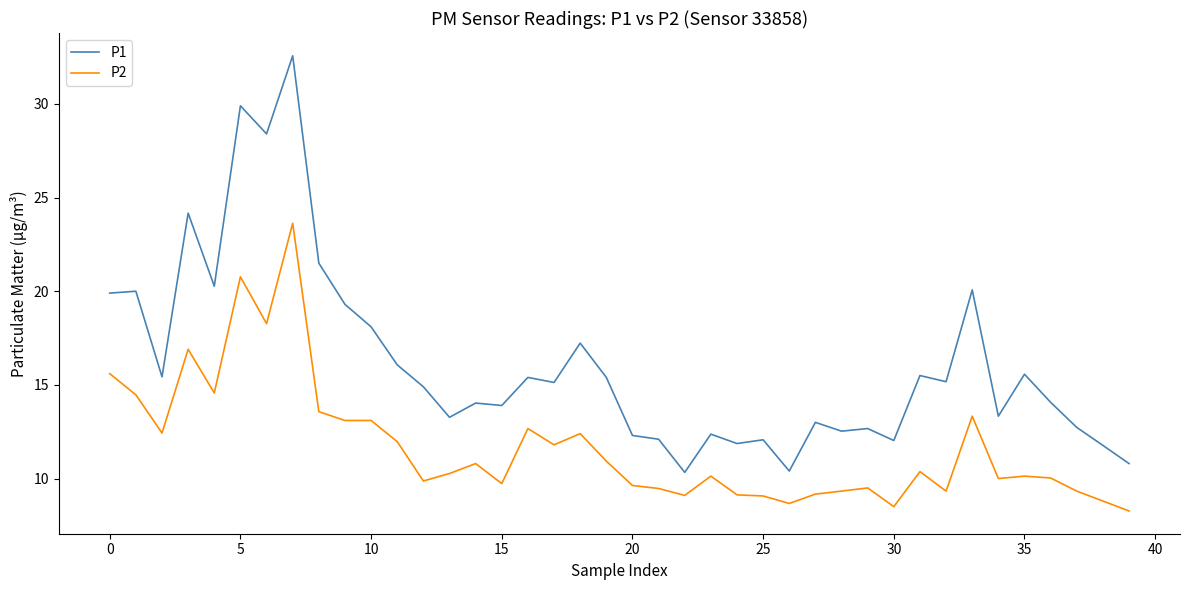

Does the chart display data point markers on the line(s)?

No